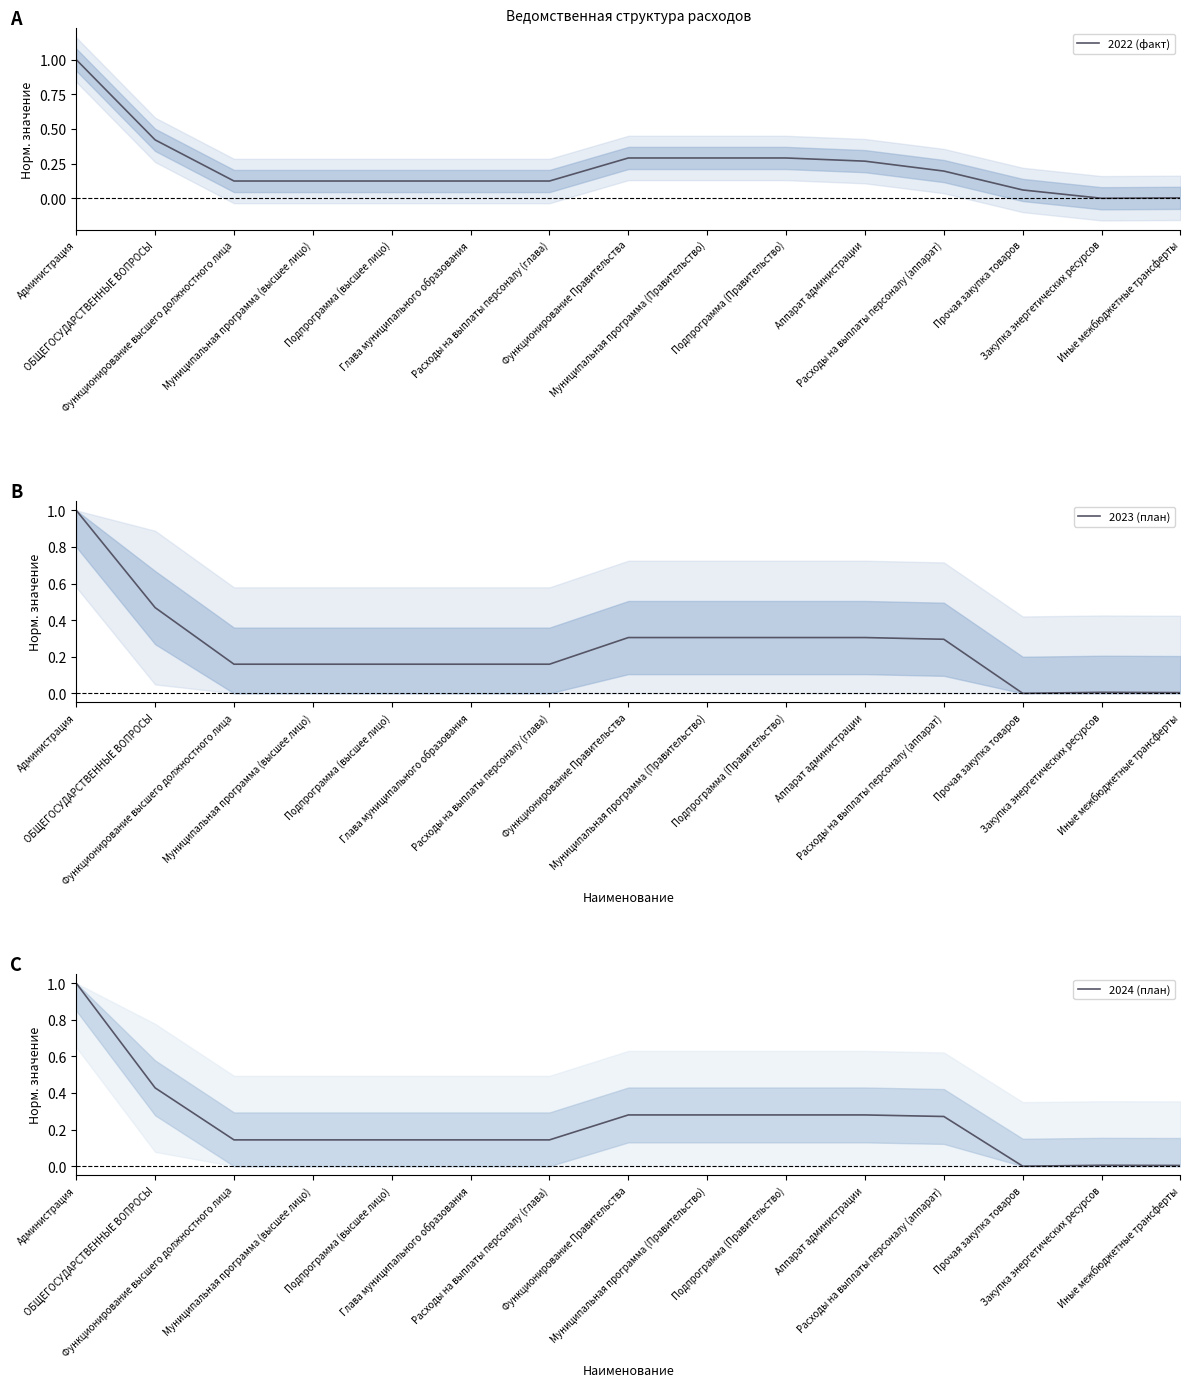

At which label does 2022 (факт) reach its minimum?

Закупка энергетических ресурсов